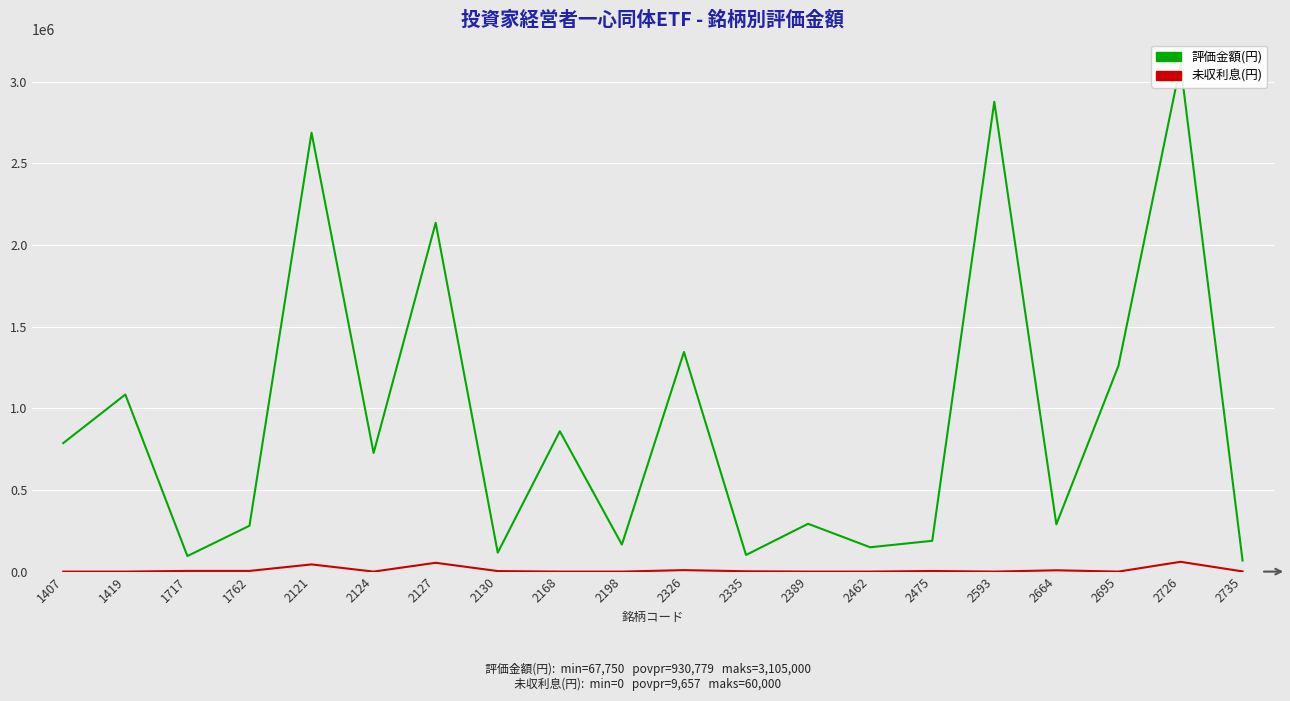

What are all the series names shown in the legend?

評価金額(円), 未収利息(円)